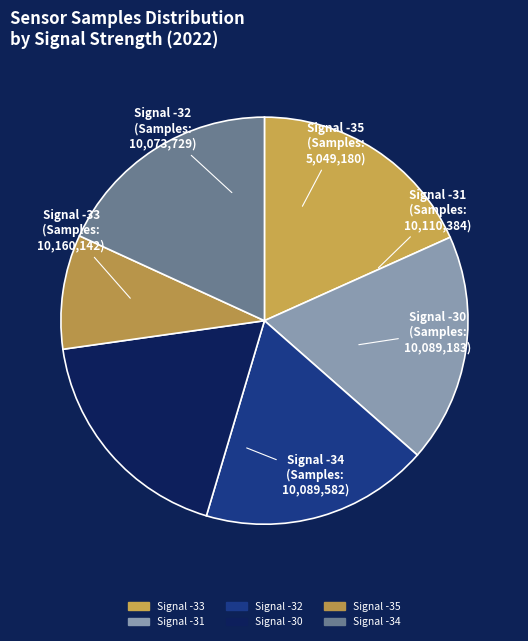

Count the number of slices in the pie.

6